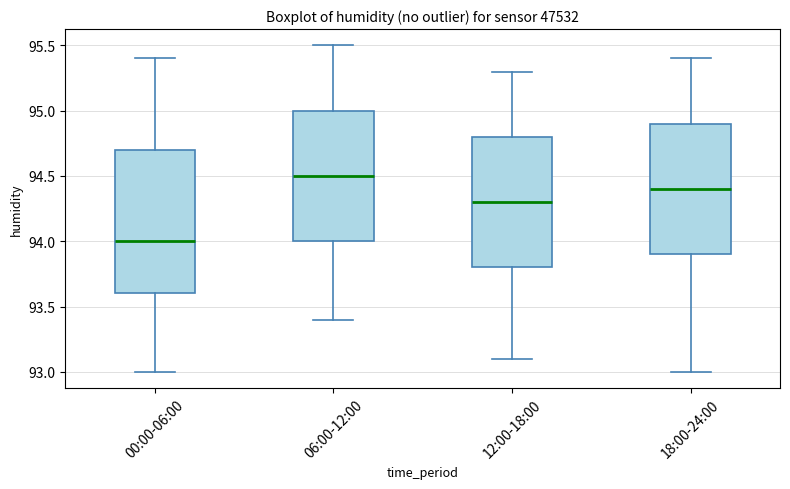

Comparing the boxes themselves (not the whiskers), which one is the tallest?

00:00-06:00